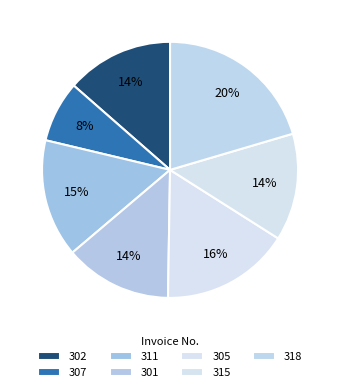

To the nearest percent, what is the combined percentage of 307 and 305?

24%